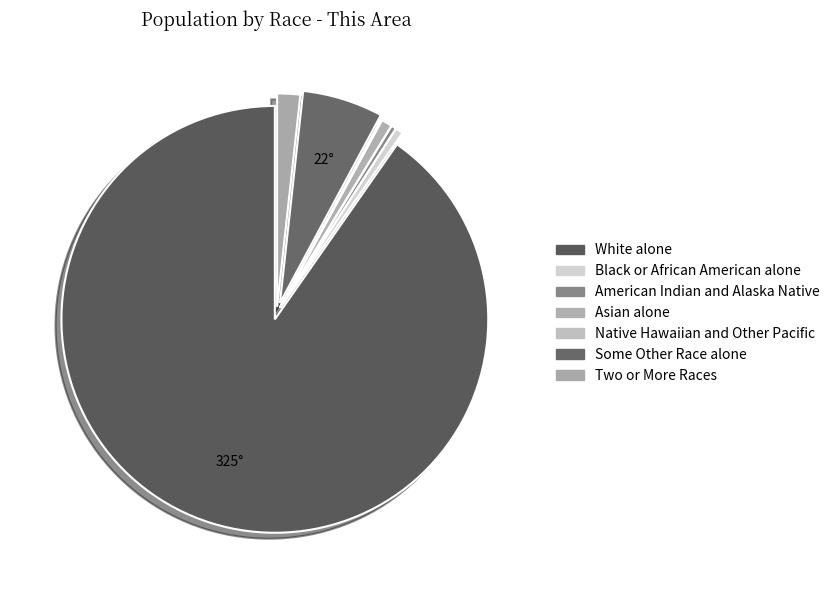

What is the ratio of the value at Some Other Race alone to the value at Black or African American alone?

10.5